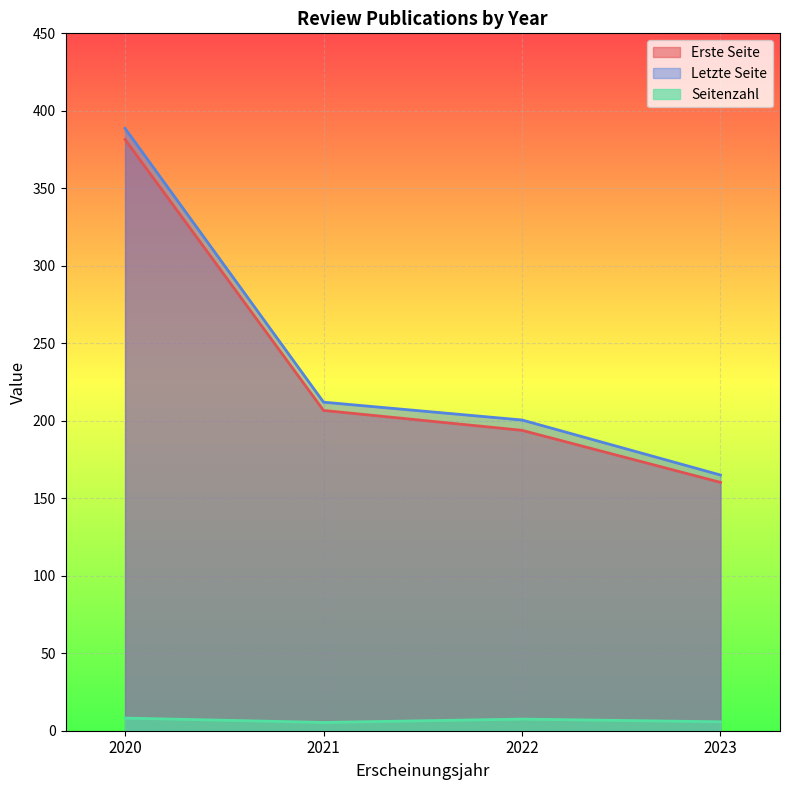

The value of Erste Seite at 2020 is 90.2. True or false?

False